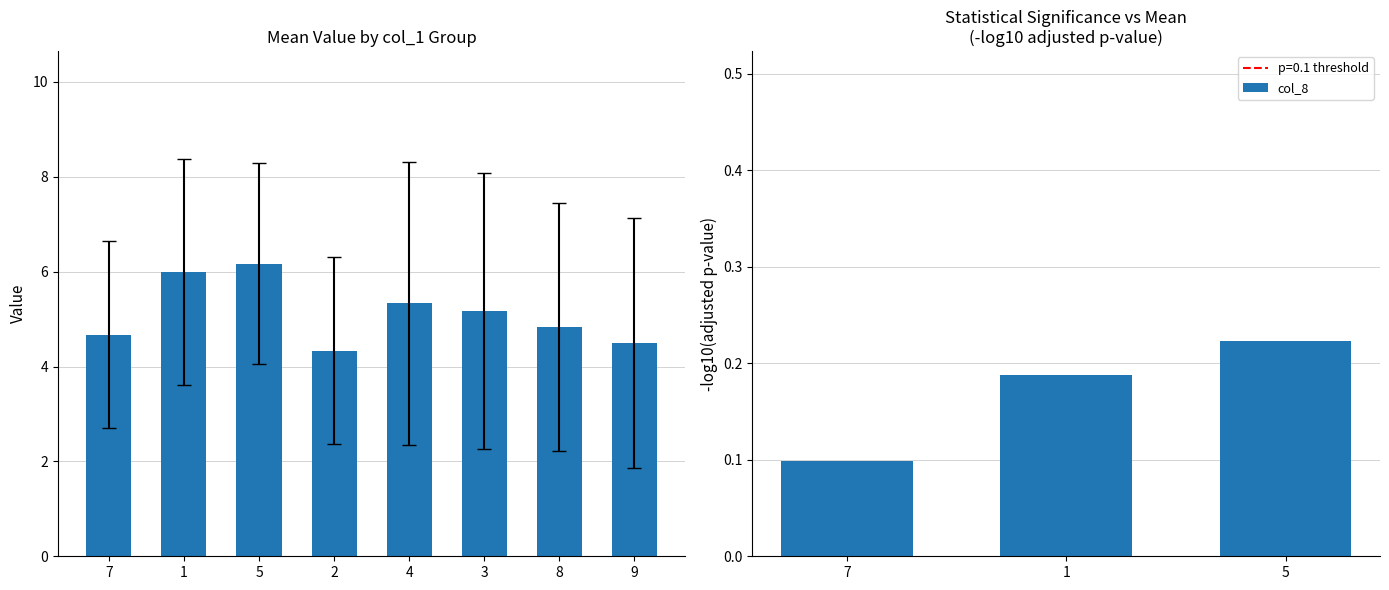

How many values are between 0 and 1?

3